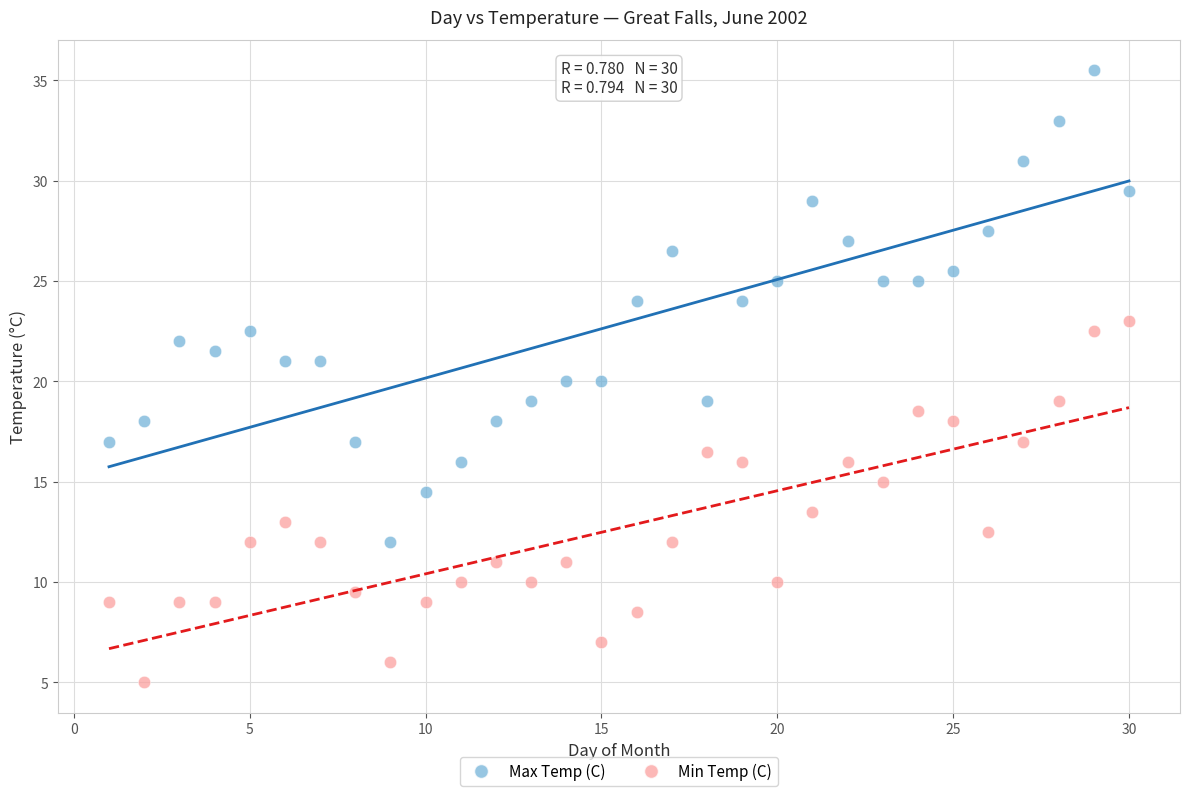

Which series contains the lowest Y value?

Min Temp (C)